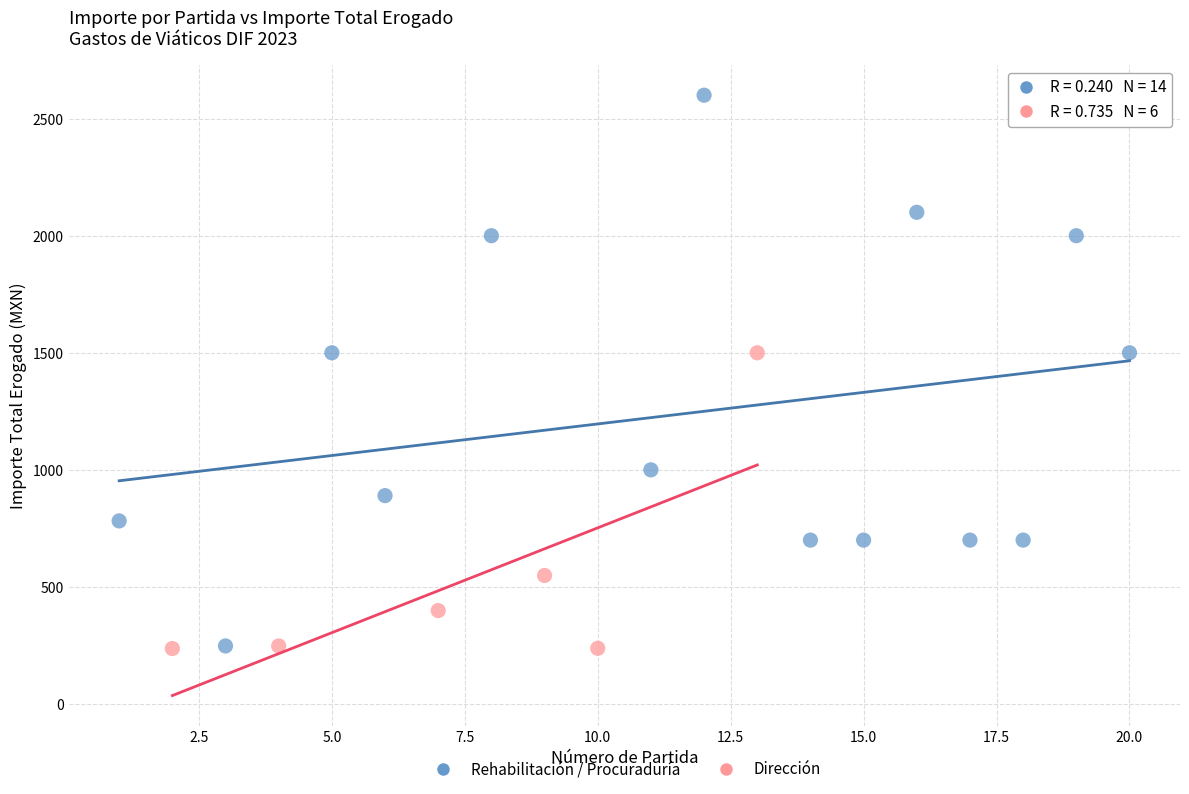

Which series contains the highest Y value?

Rehabilitación / Procuraduría